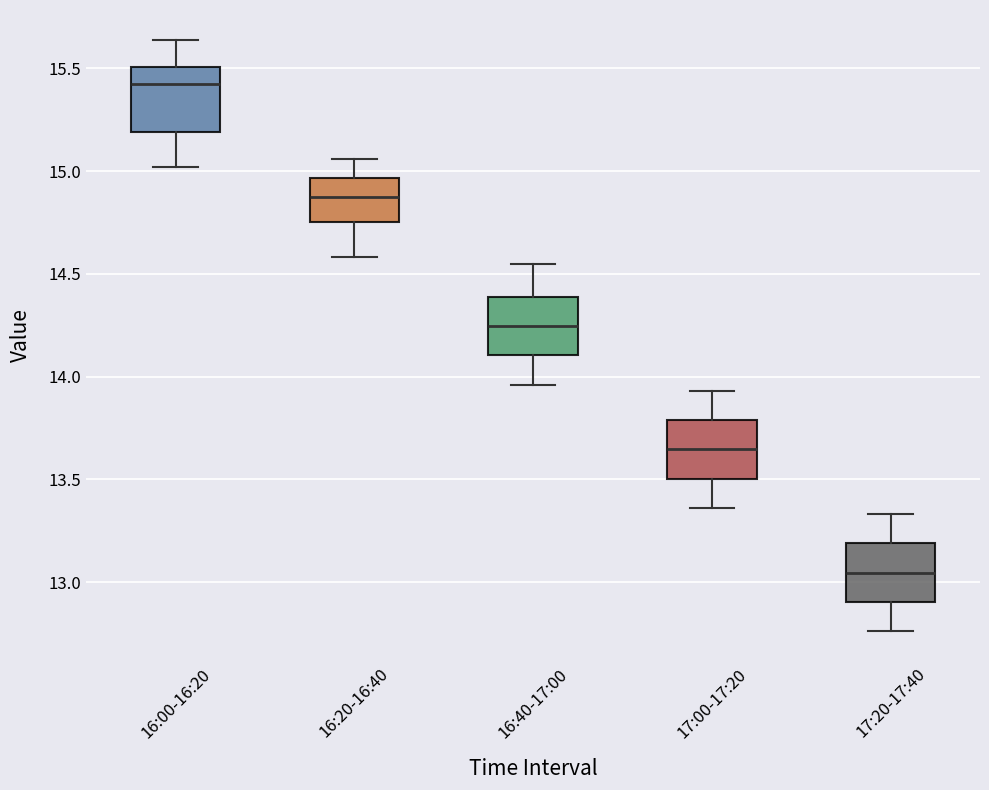

Where does the lower whisker of the box for 16:20-16:40 end on the y-axis? The values are not printed on the chart, so give them approximately, as read against the axis.

14.60